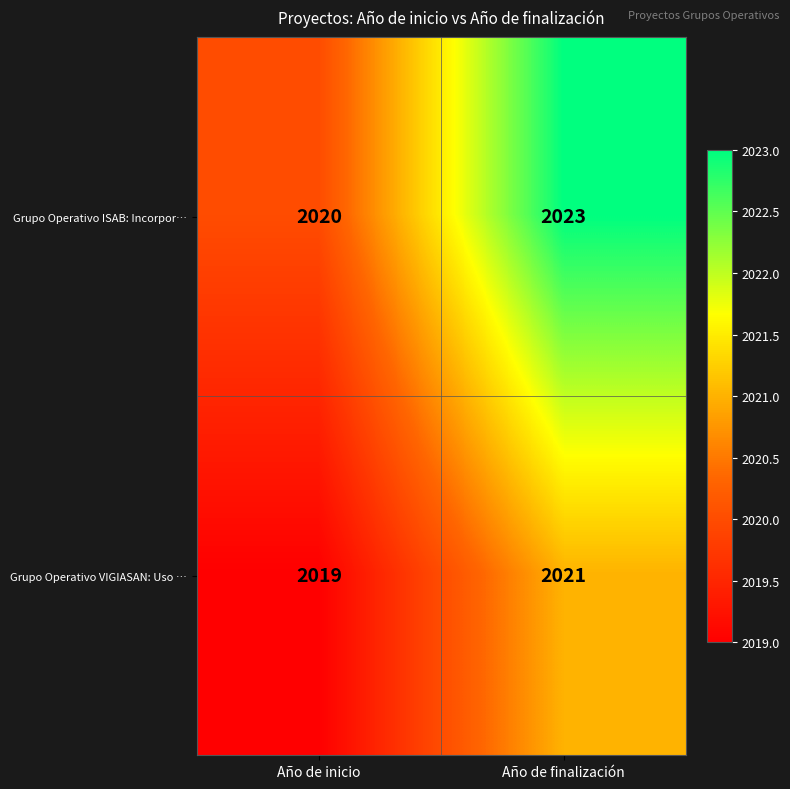

Reading left to right, extract all data points from this chart.

Grupo Operativo ISAB: Incorpor…: Año de inicio=2020	Año de finalización=2023
Grupo Operativo VIGIASAN: Uso …: Año de inicio=2019	Año de finalización=2021